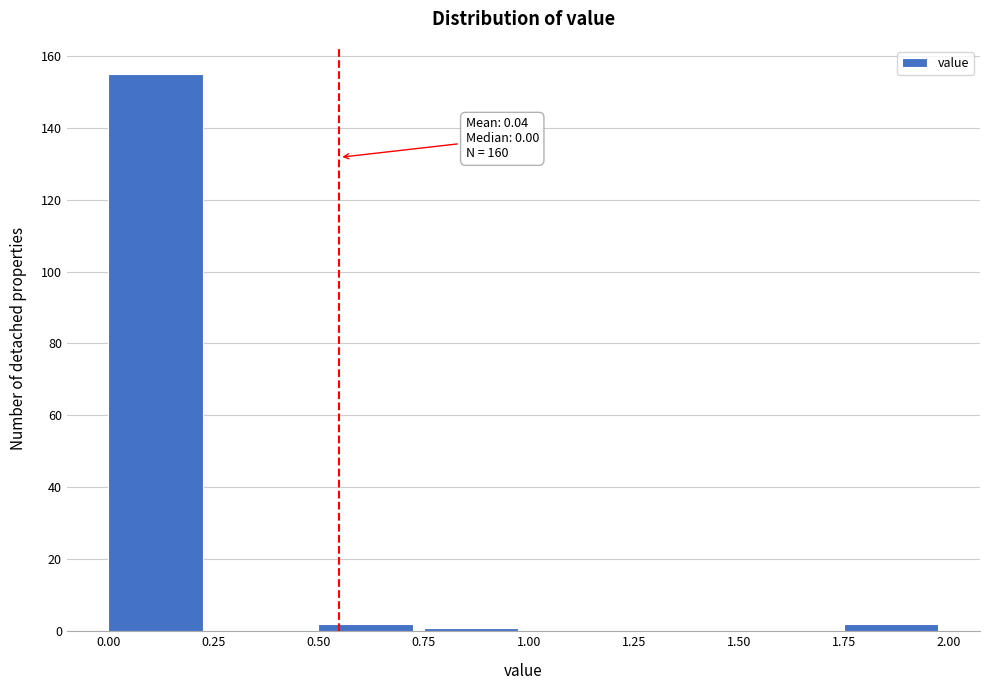

Which range on the x-axis has the tallest bar?

0.00 to 0.25